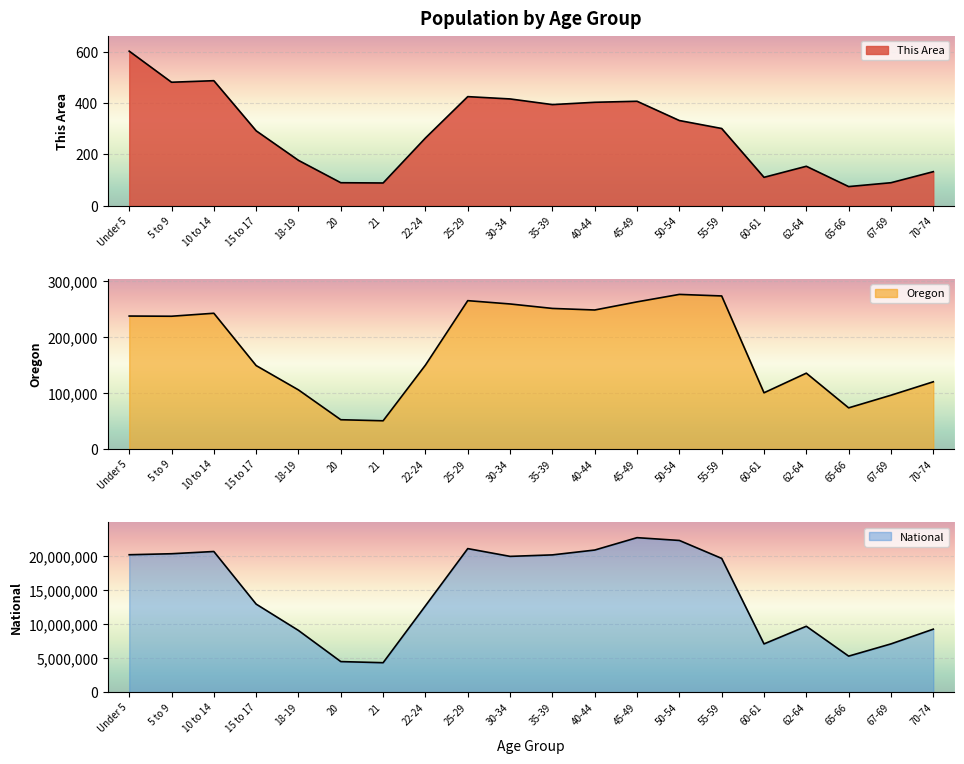

Between 5 to 9 and 35-39, which series saw the biggest shift?

National